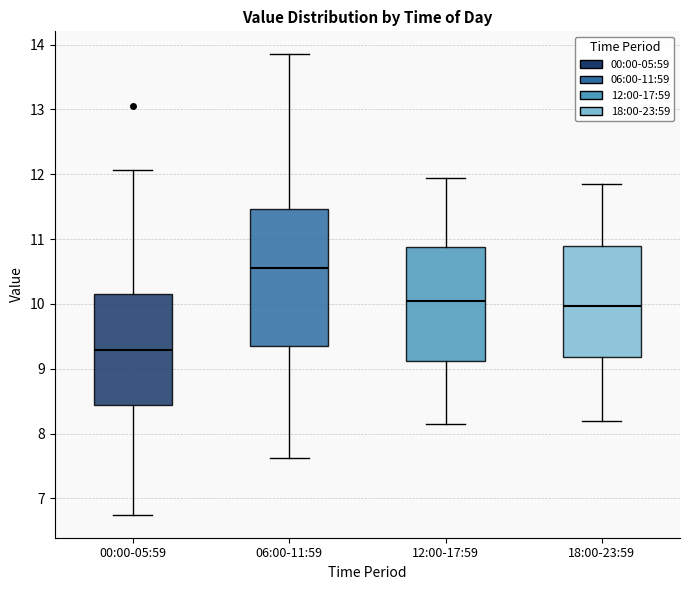

Comparing the boxes themselves (not the whiskers), which one is the tallest?

06:00-11:59